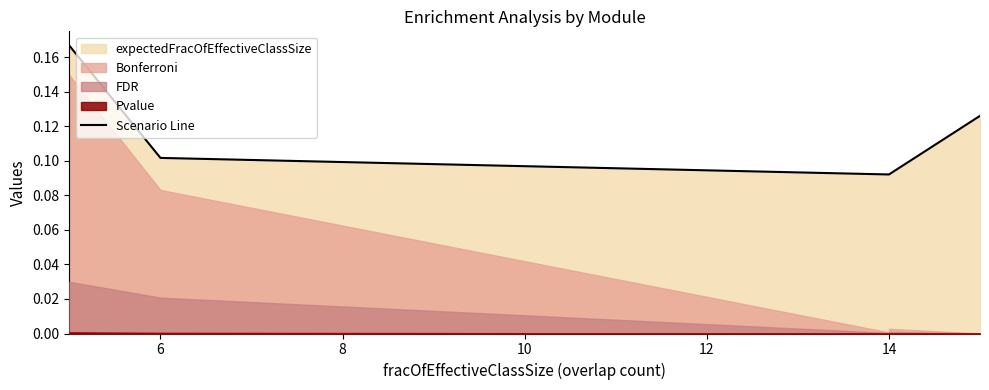

The value at 14 is 0.2. True or false?

False